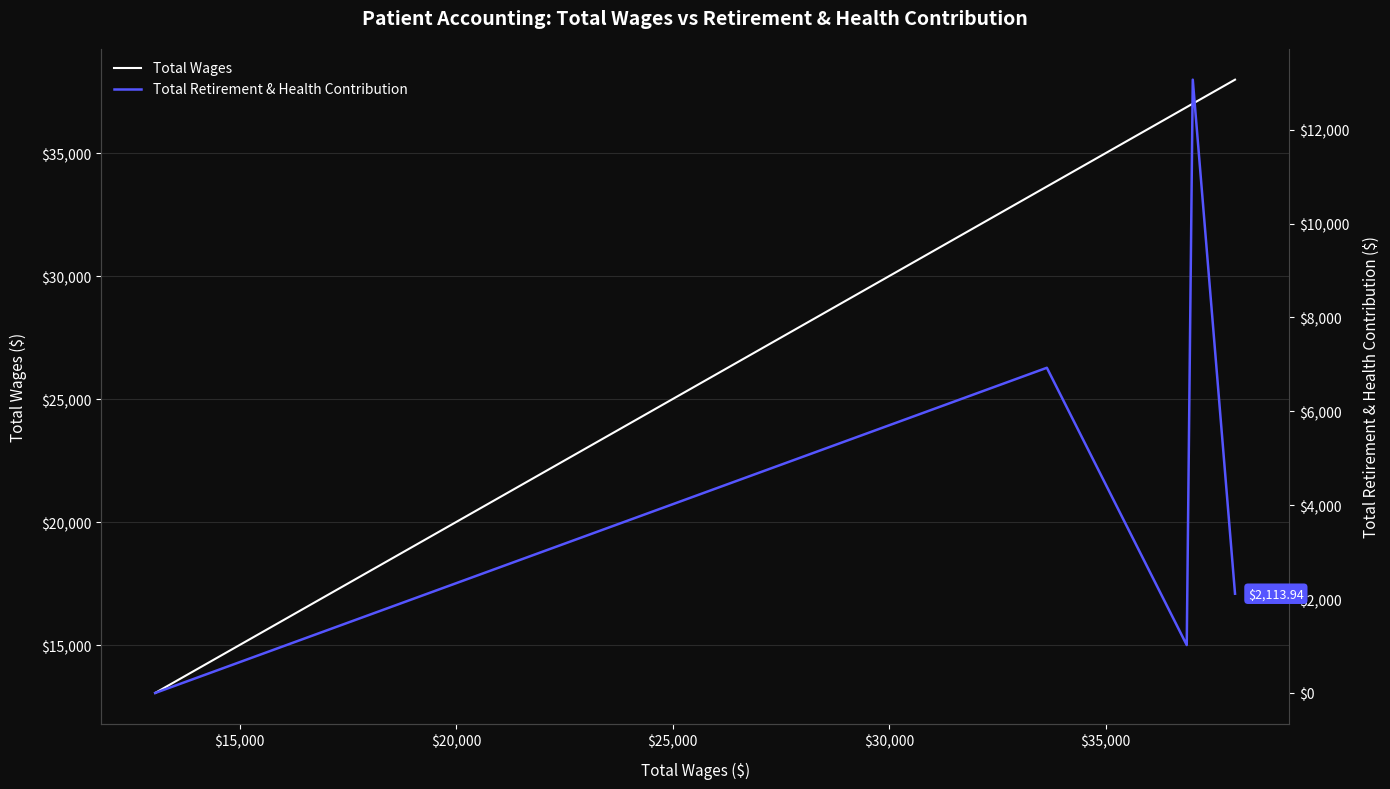

List the series in order of their overall mean, highest first.

Total Wages, Total Retirement & Health Contribution